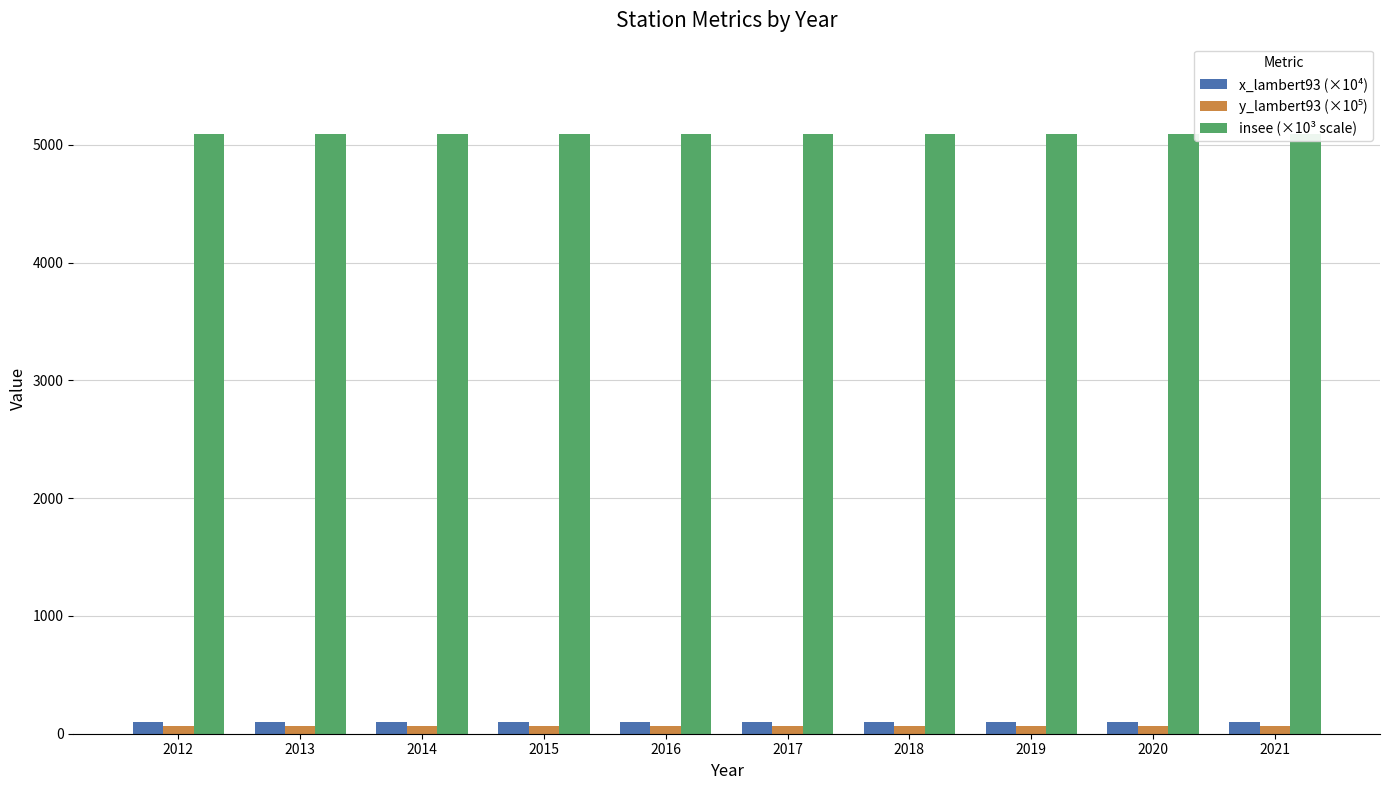

What are all the series names shown in the legend?

x_lambert93 (×10⁴), y_lambert93 (×10⁵), insee (×10³ scale)